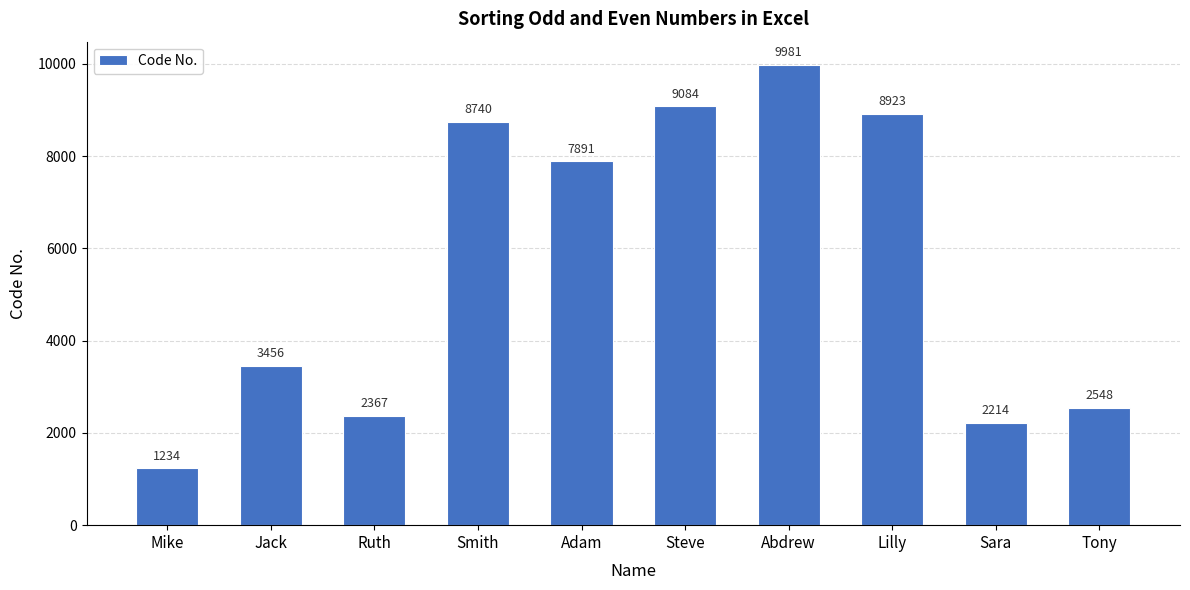

List the labels in order of value, smallest first.

Mike, Sara, Ruth, Tony, Jack, Adam, Smith, Lilly, Steve, Abdrew